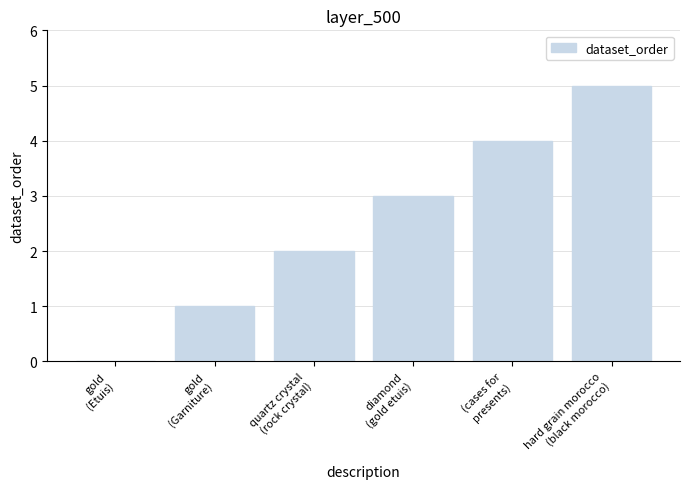

How many distinct data groups are displayed?

1